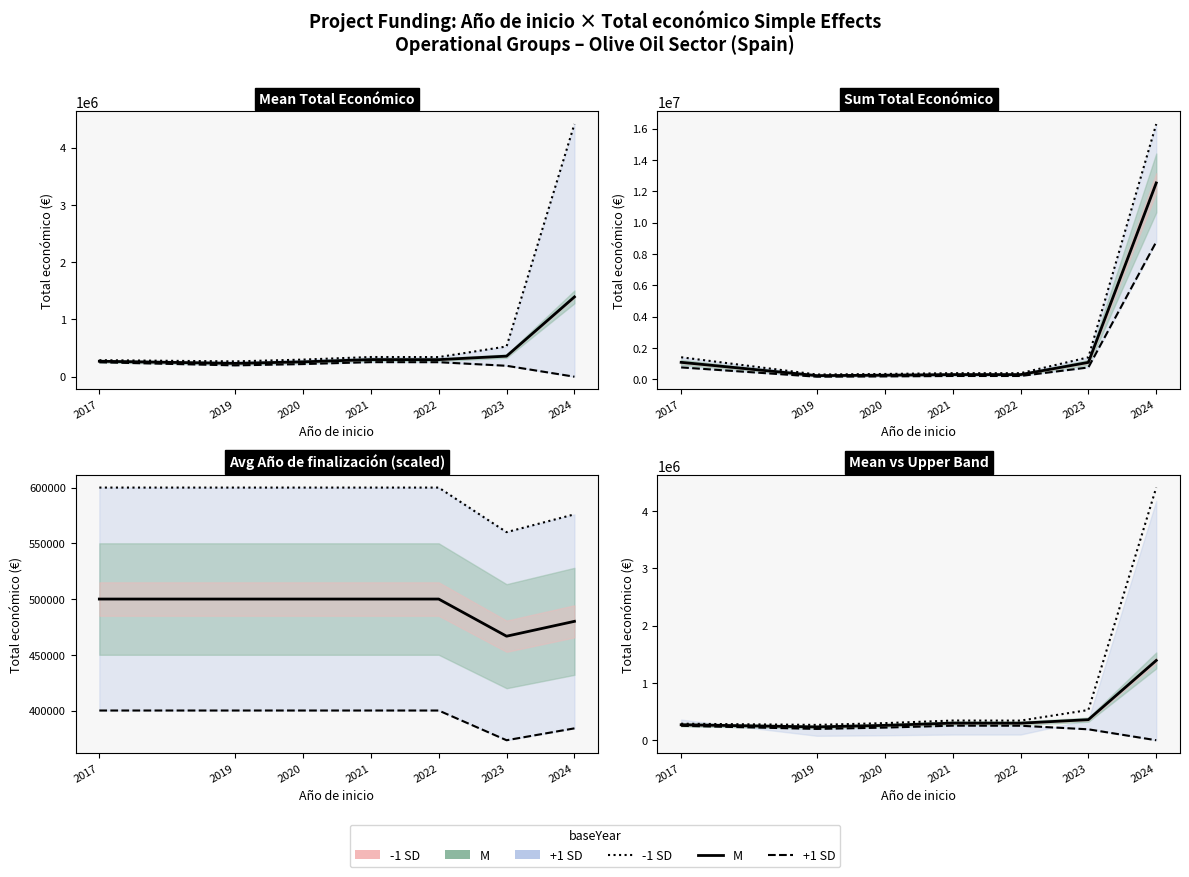

List the labels in order of +1 SD value, smallest first.

2024, 2023, 2019, 2020, 2017, 2022, 2021